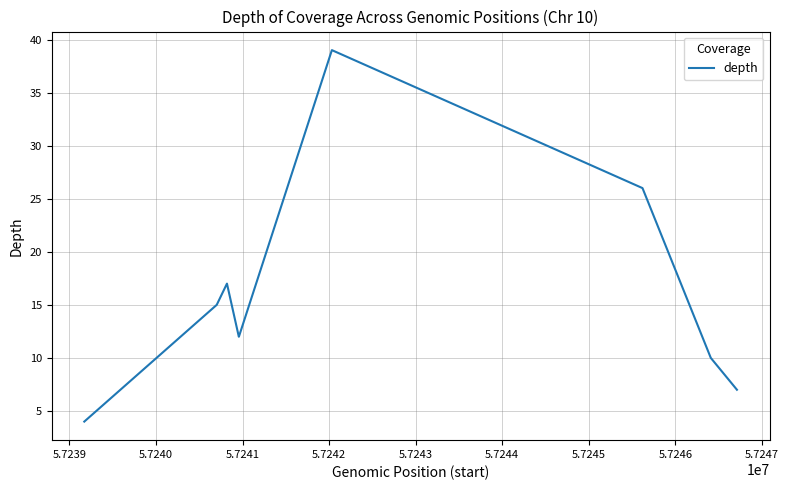

What is the minimum value shown in the chart?

4